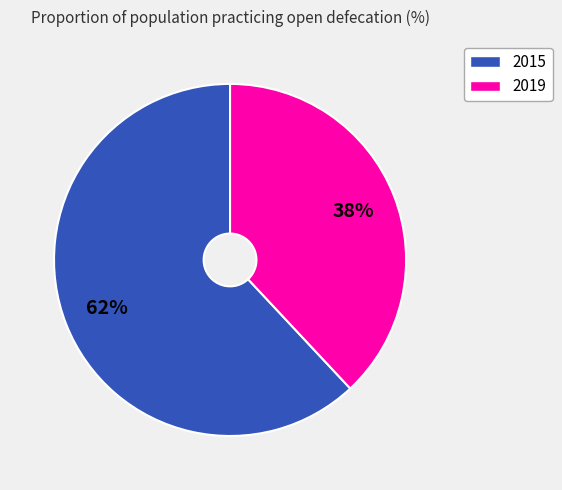

Which slice is the largest?

2015